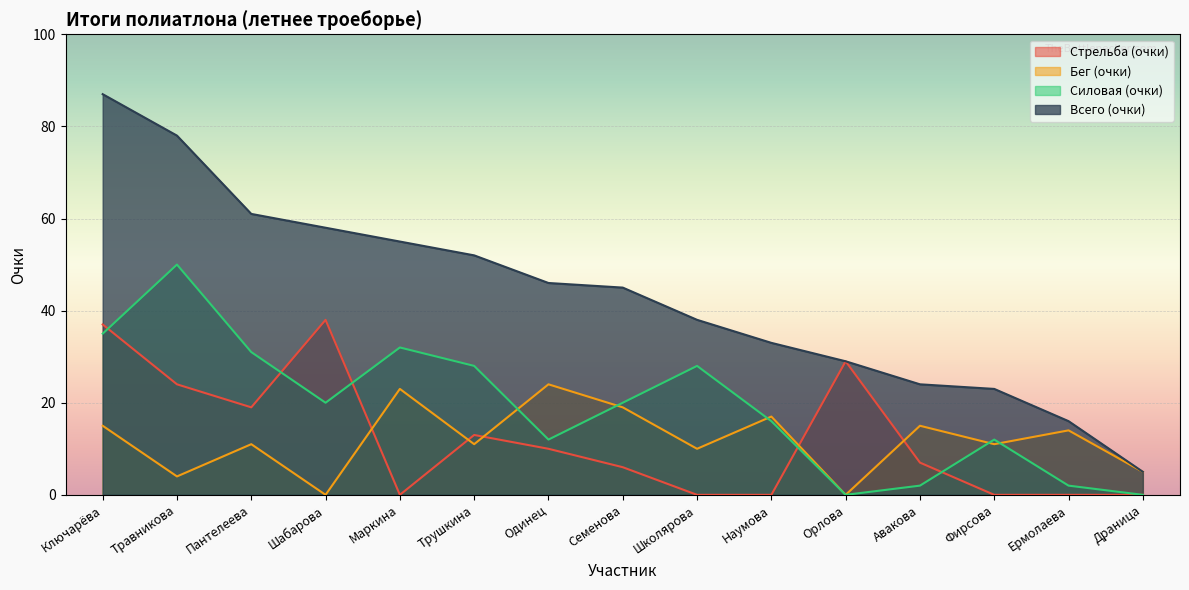

What is the value of the Бег (очки) point at the 14th from the left?

14